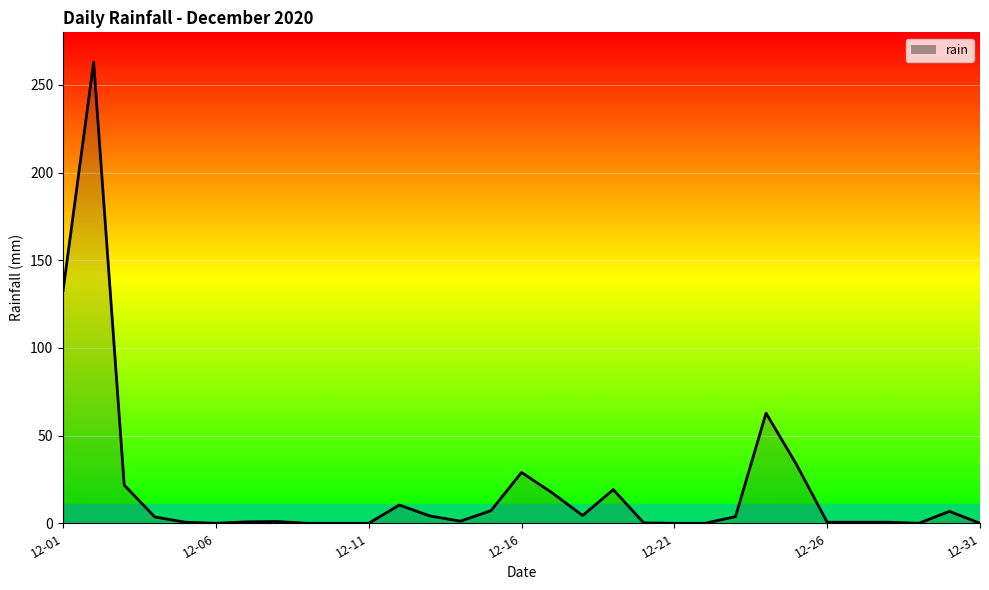

True or false: the data has more than 1 interior local peaks.

True